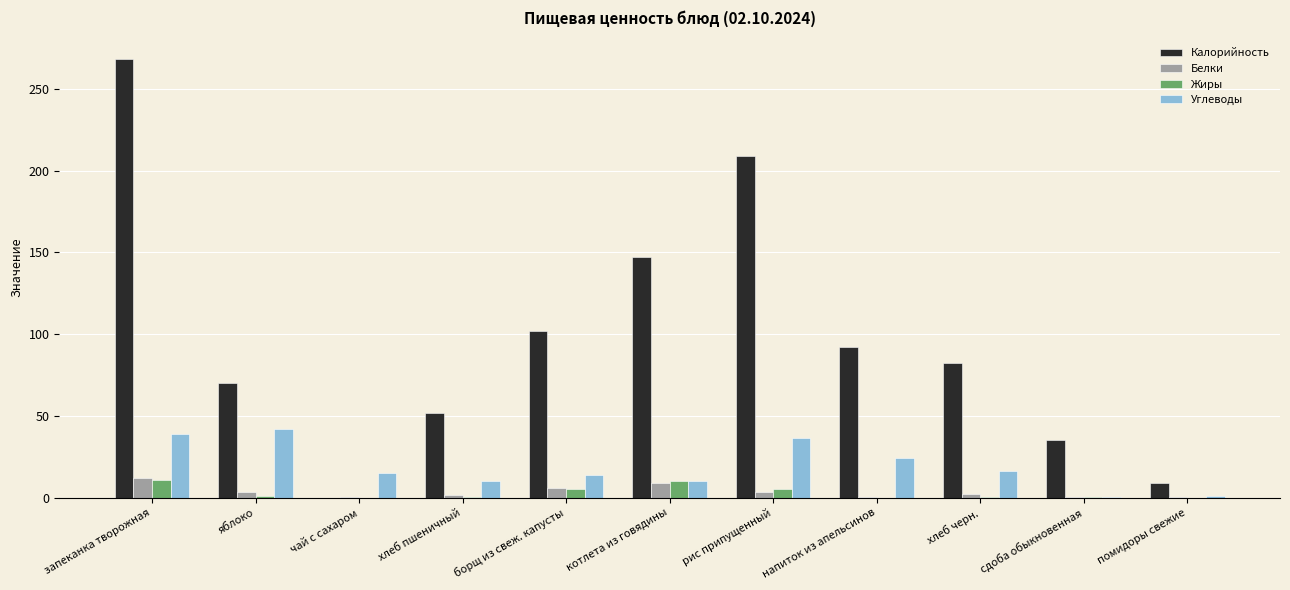

What is the spread (max minus min) of values at напиток из апельсинов?

92.0